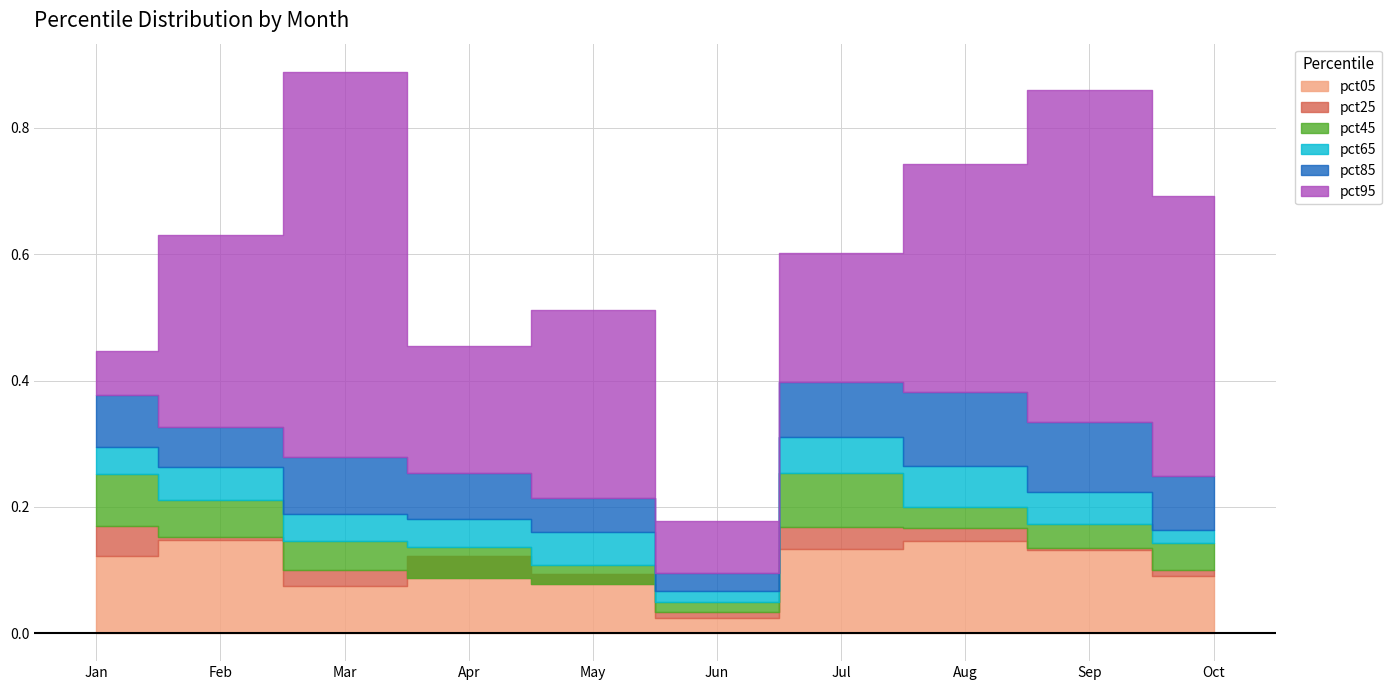

What is the difference between the maximum and minimum values in the pct25 series?

0.1